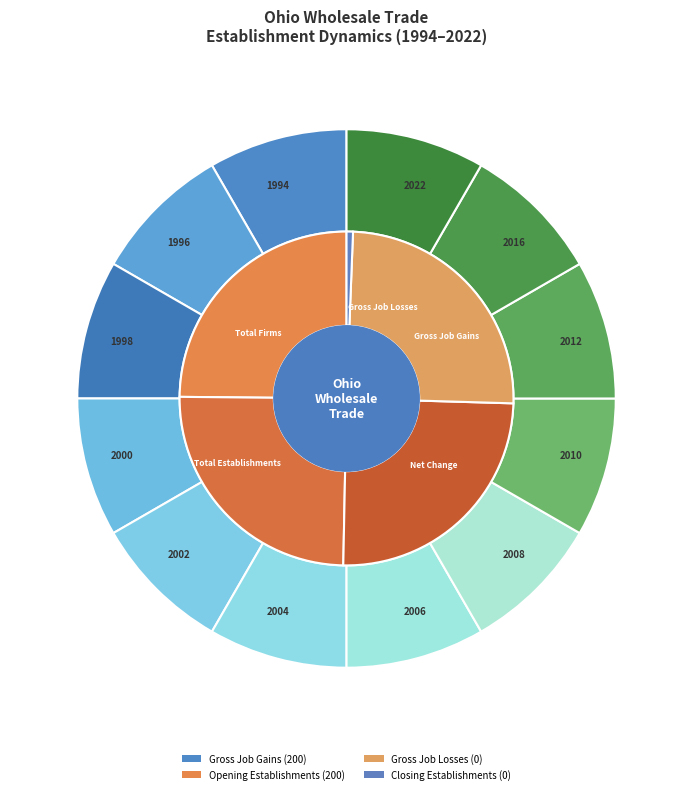

To the nearest percent, what is the combined percentage of 1994 and 2000?

17%